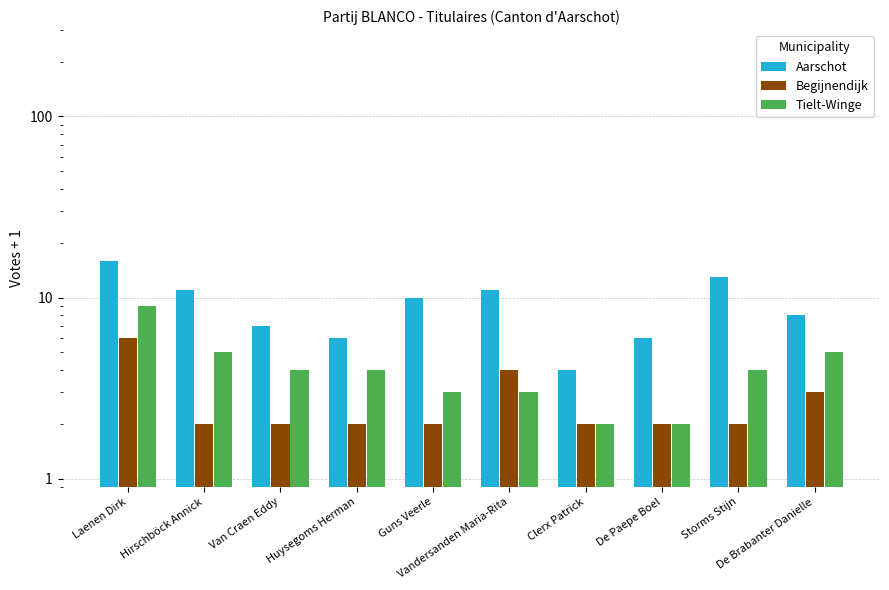

Rank the series at Clerx Patrick from lowest to highest value.

Begijnendijk, Tielt-Winge, Aarschot